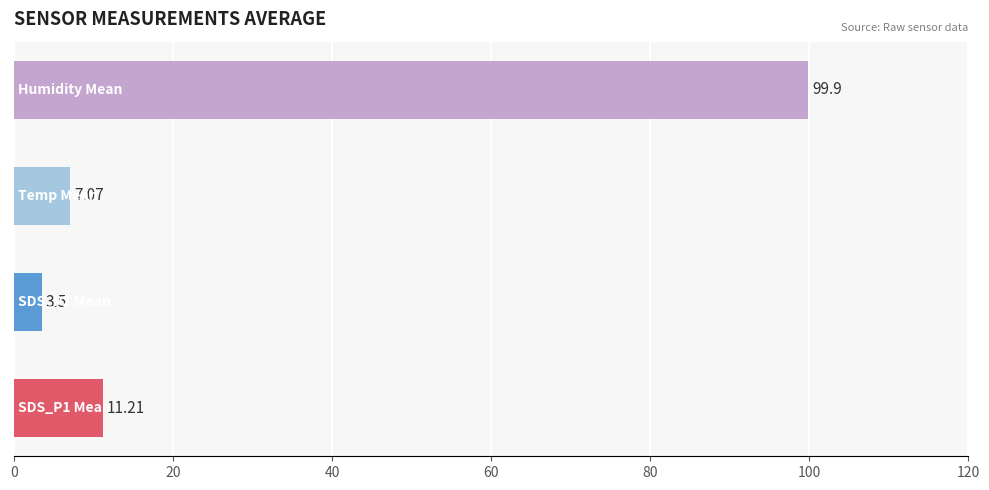

What is the sum of all values?

121.7